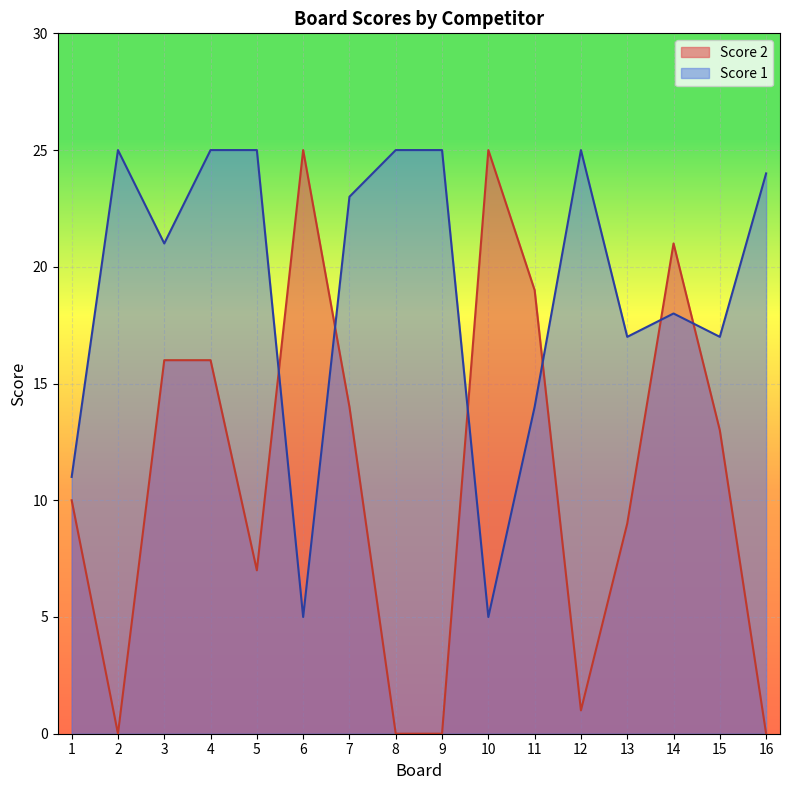

Reading left to right, transcribe all the data shown in this chart.

Score 2: 10	0	16	16	7	25	14	0	0	25	19	1	9	21	13	0
Score 1: 11	25	21	25	25	5	23	25	25	5	14	25	17	18	17	24